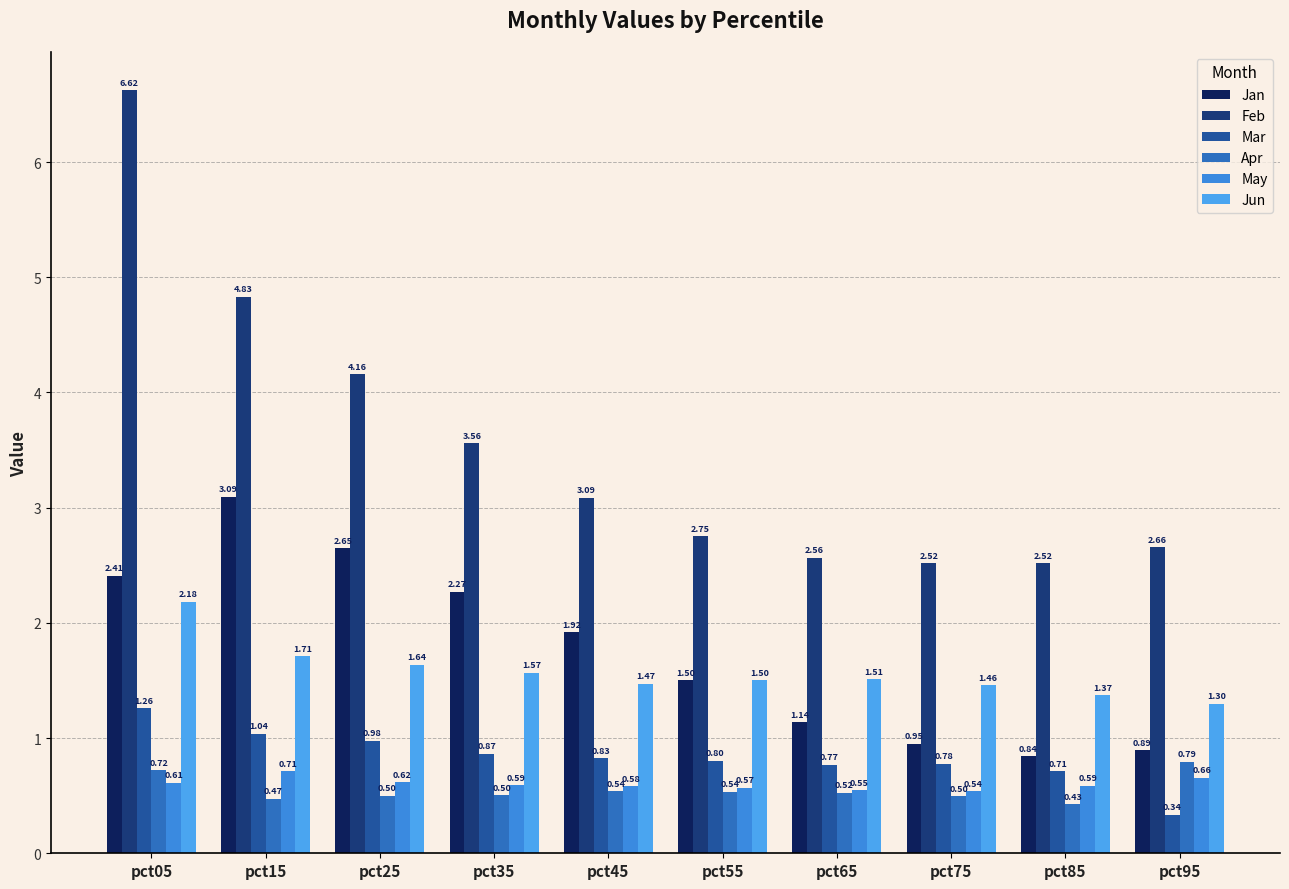

Reading left to right, transcribe all the data shown in this chart.

Jan: 2.4	3.1	2.6	2.3	1.9	1.5	1.1	1.0	0.8	0.9
Feb: 6.6	4.8	4.2	3.6	3.1	2.8	2.6	2.5	2.5	2.7
Mar: 1.3	1.0	1.0	0.9	0.8	0.8	0.8	0.8	0.7	0.3
Apr: 0.7	0.5	0.5	0.5	0.5	0.5	0.5	0.5	0.4	0.8
May: 0.6	0.7	0.6	0.6	0.6	0.6	0.5	0.5	0.6	0.7
Jun: 2.2	1.7	1.6	1.6	1.5	1.5	1.5	1.5	1.4	1.3